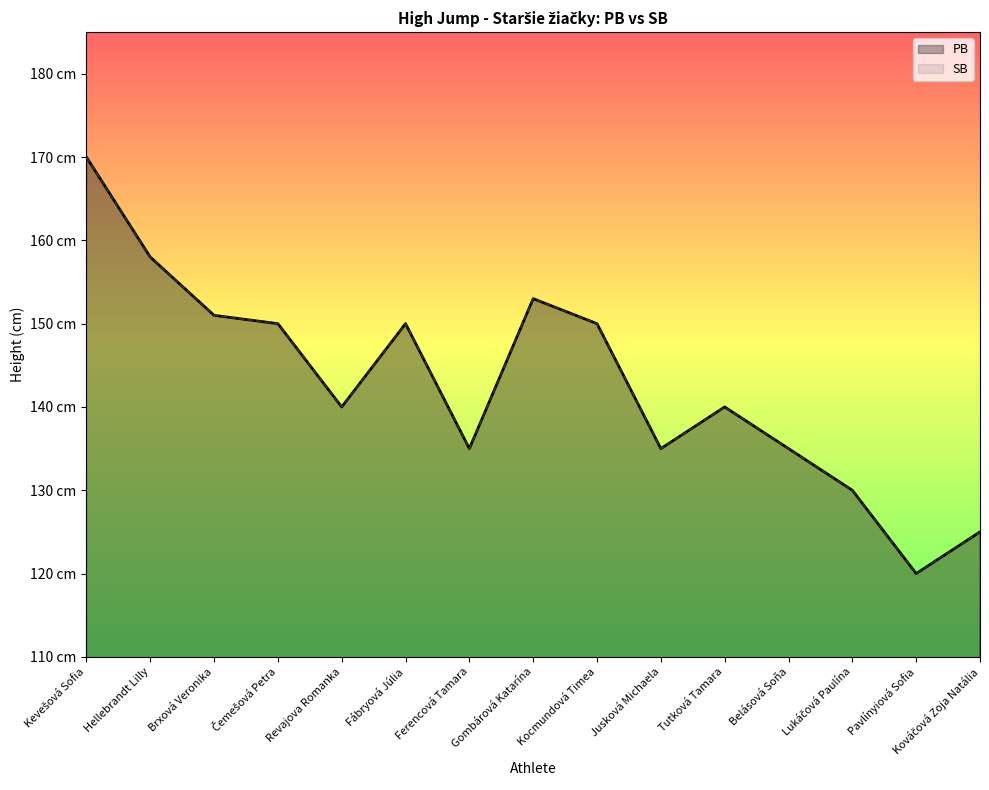

How many lines are shown in the chart?

2